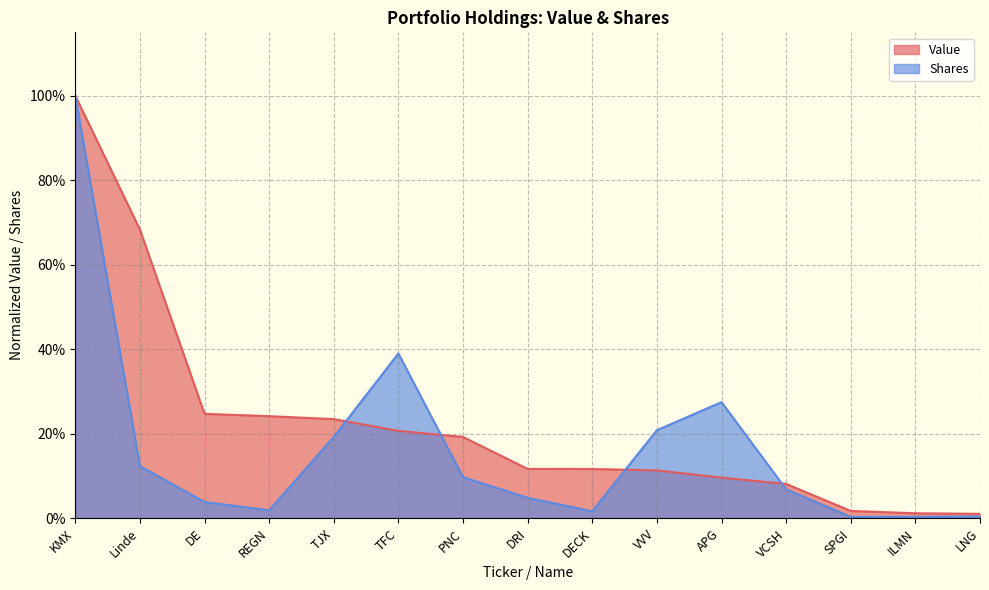

What are all the series names shown in the legend?

Value, Shares